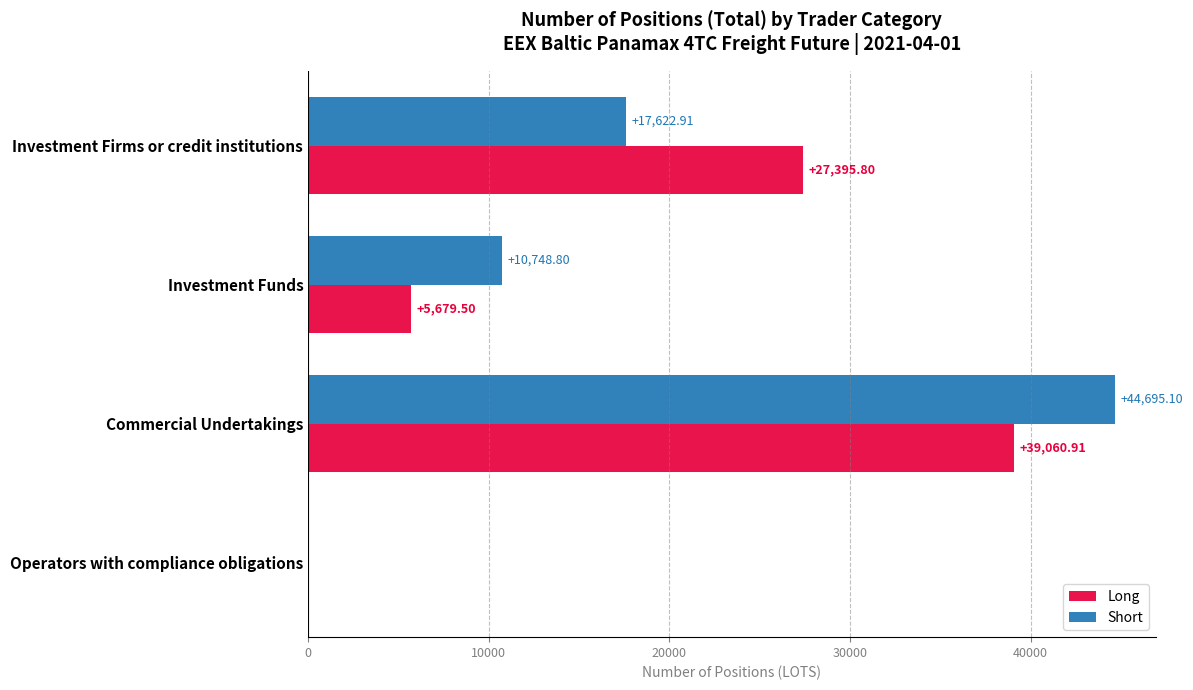

Which series has the largest total across all categories?

Short